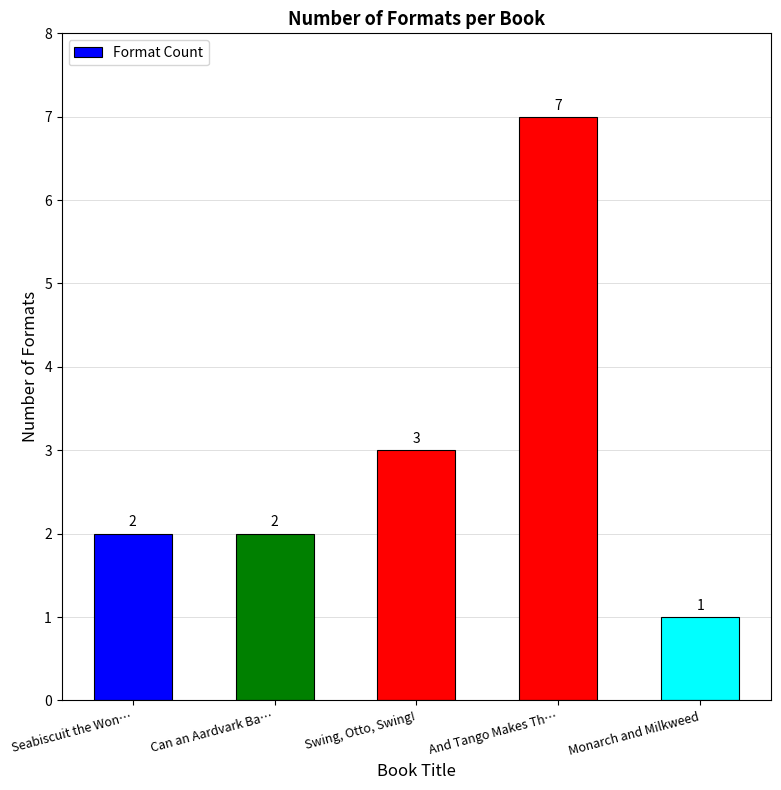

How many values are between 2 and 3?

3